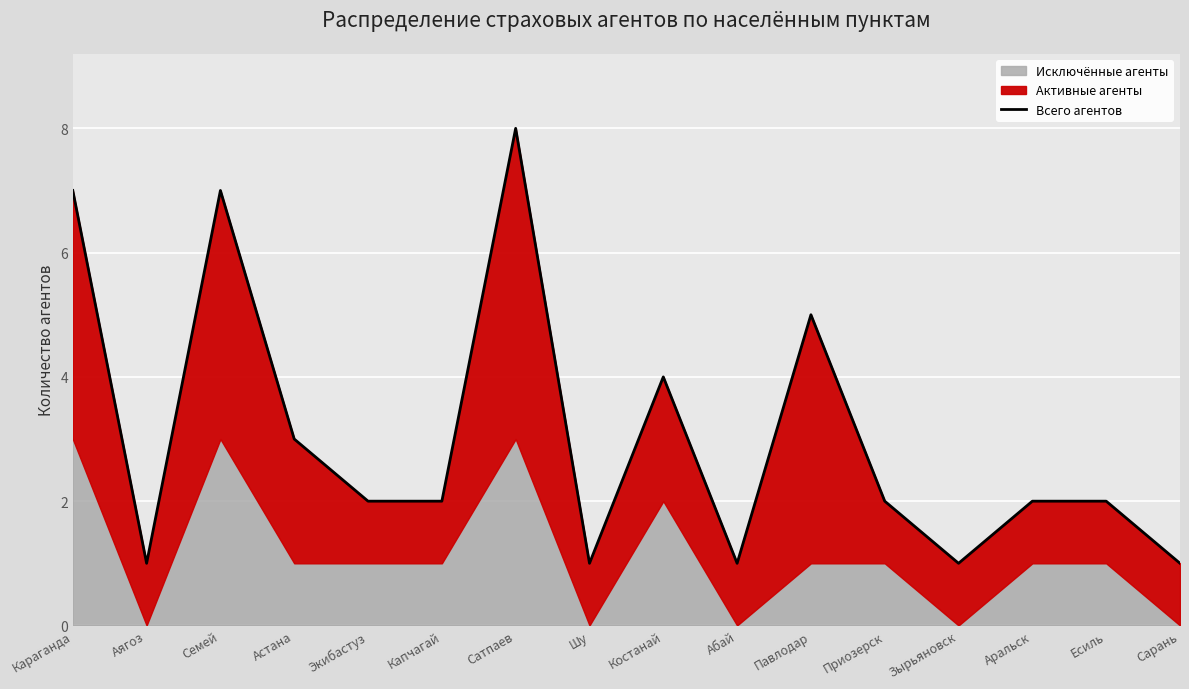

True or false: there are more than 2 points higher than both neighbors.

True